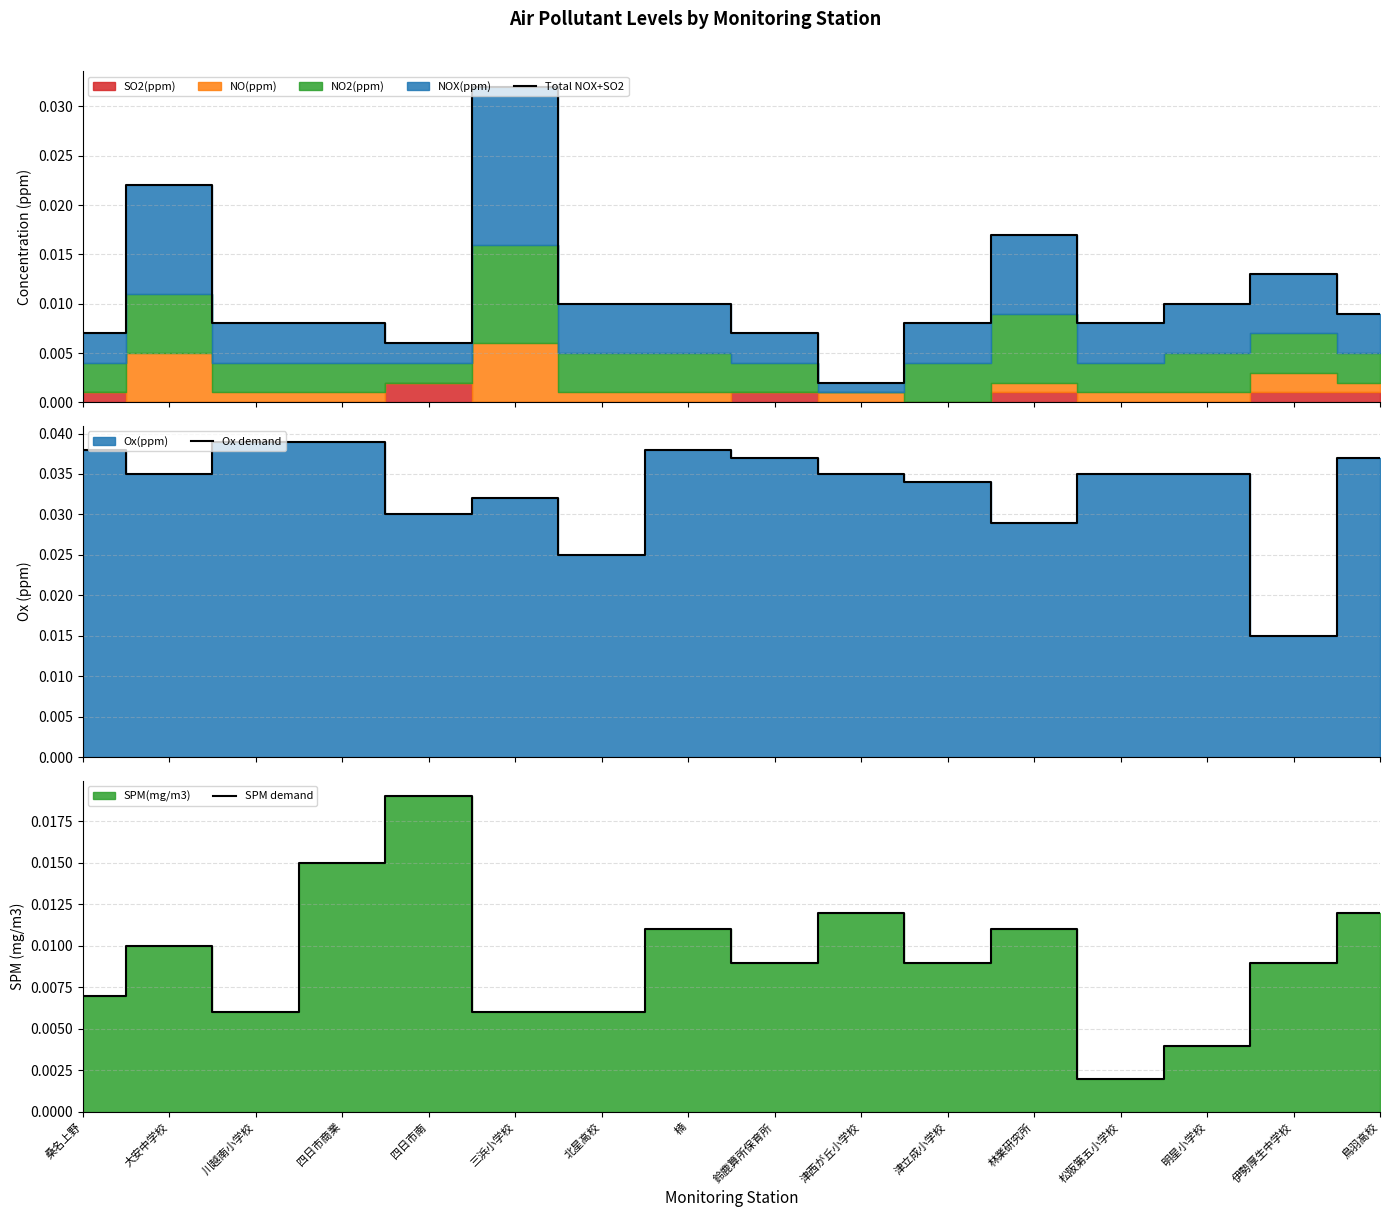

At which label does SPM demand reach its peak?

四日市南